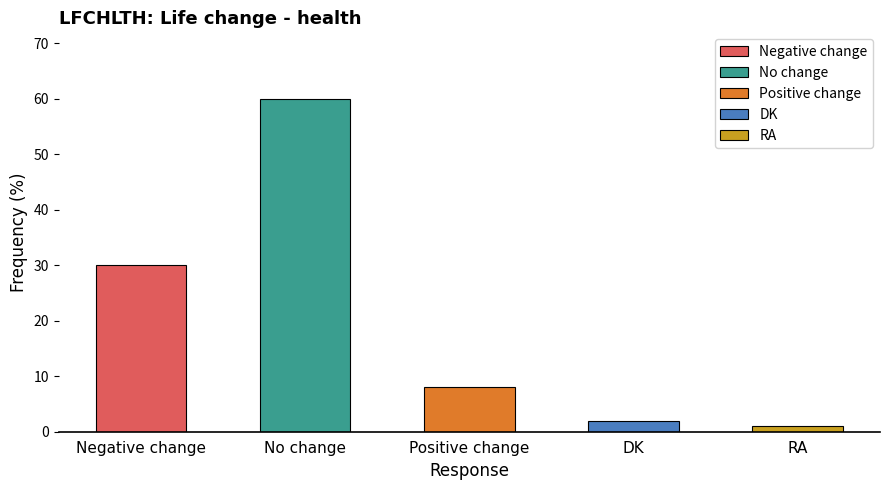

Which has a higher value, DK or Positive change?

Positive change